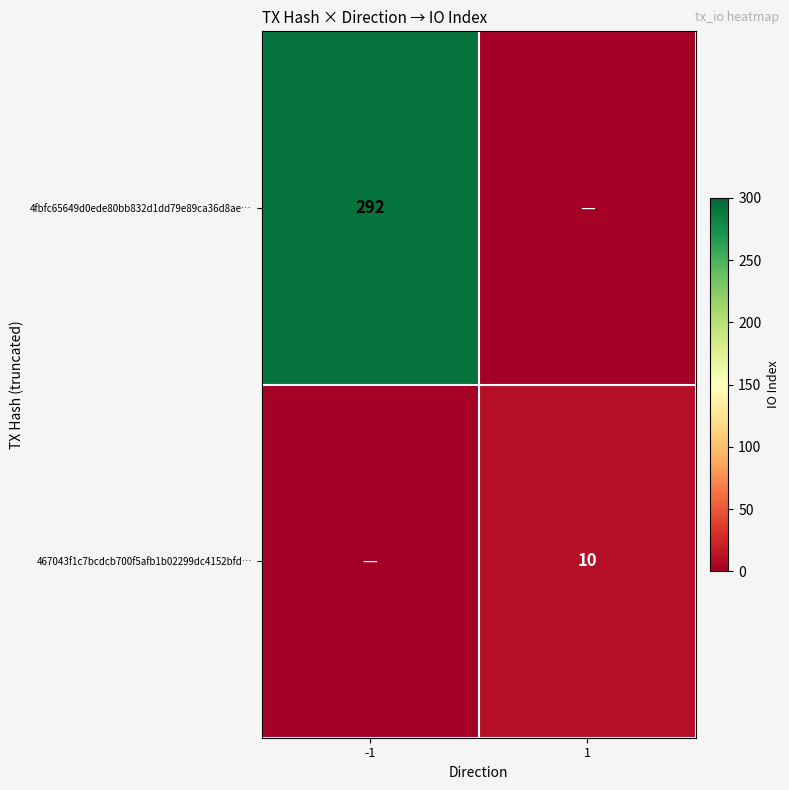

Is it true that 4fbfc65649d0ede80bb832d1dd79e89ca36d8ae… equals 433 at -1?

False